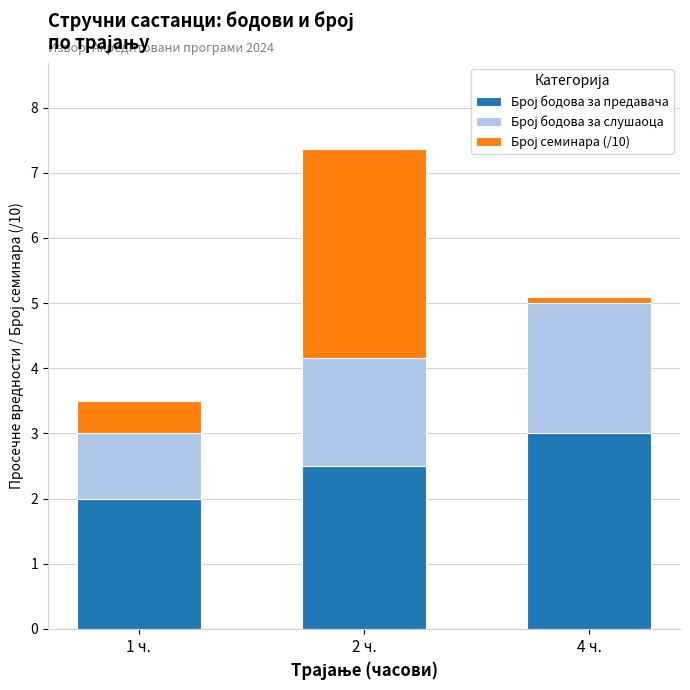

At which category is the sum across all series the highest?

2 ч.